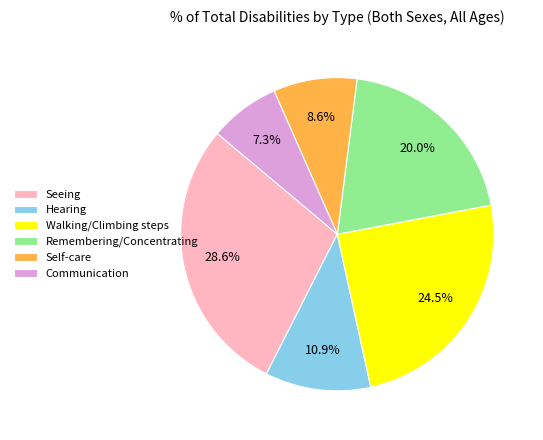

To the nearest percent, what is the combined percentage of Walking/Climbing steps and Communication?

32%